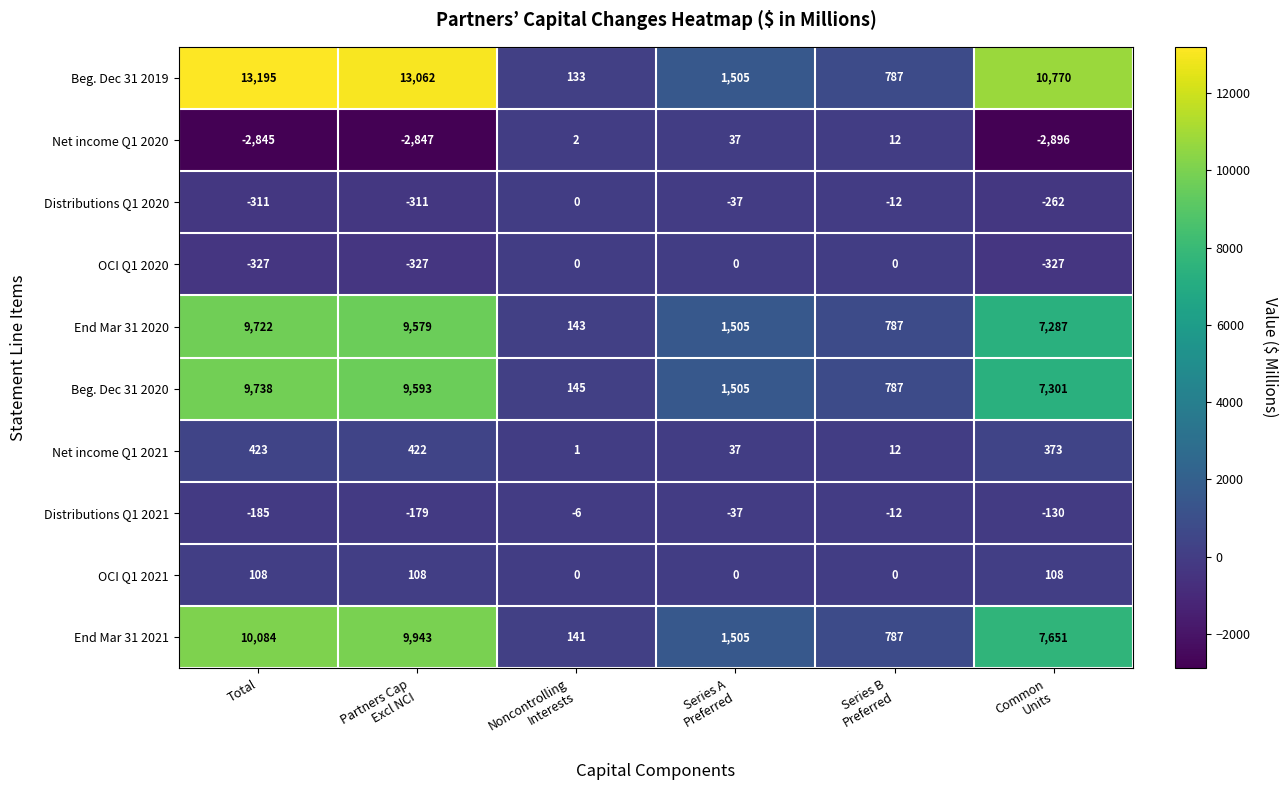

Which category has the highest value across all series?

Total